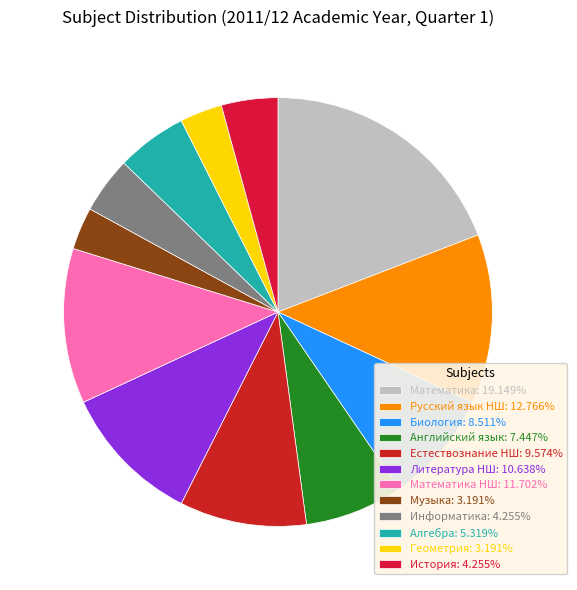

How many segments does this pie chart have?

12